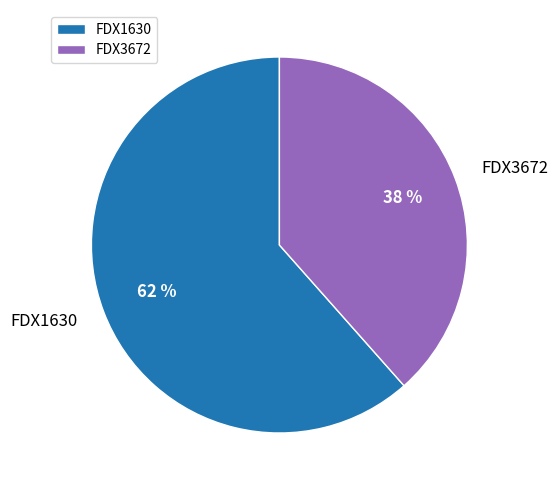

Which slice is the largest?

FDX1630